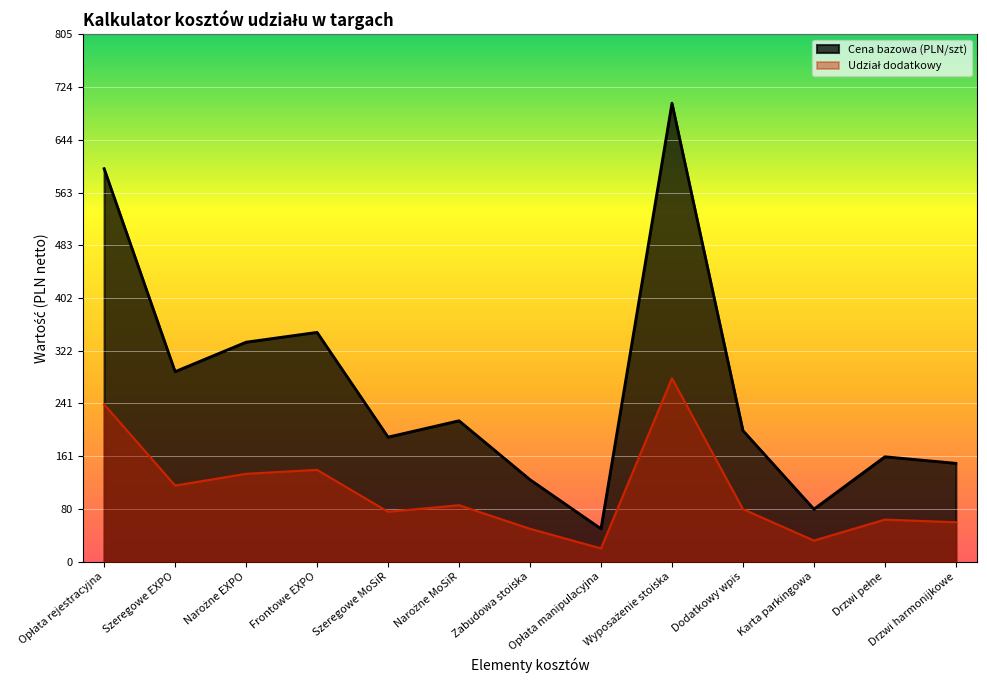

What is the highest value of the Cena bazowa (PLN/szt) series?

700